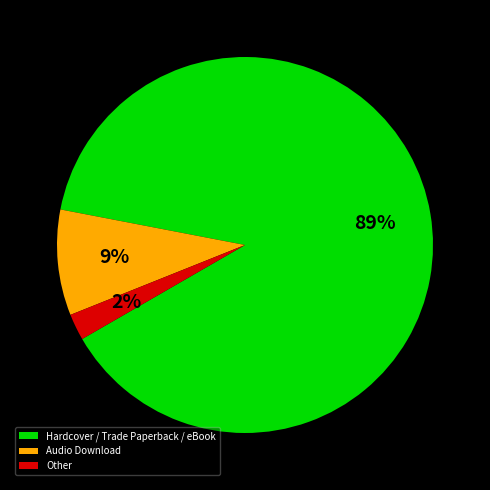

To the nearest percent, what is the difference between the Other and Audio Download slice percentages?

7%